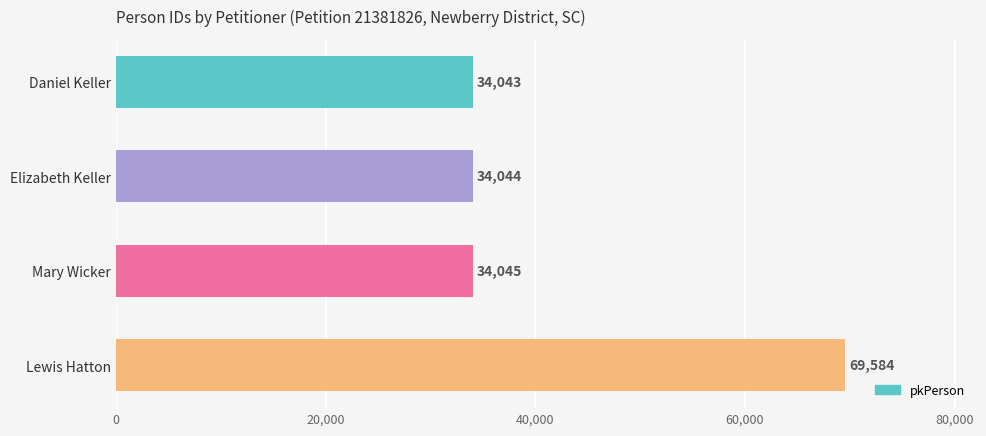

List the labels in order of value, smallest first.

Daniel Keller, Elizabeth Keller, Mary Wicker, Lewis Hatton